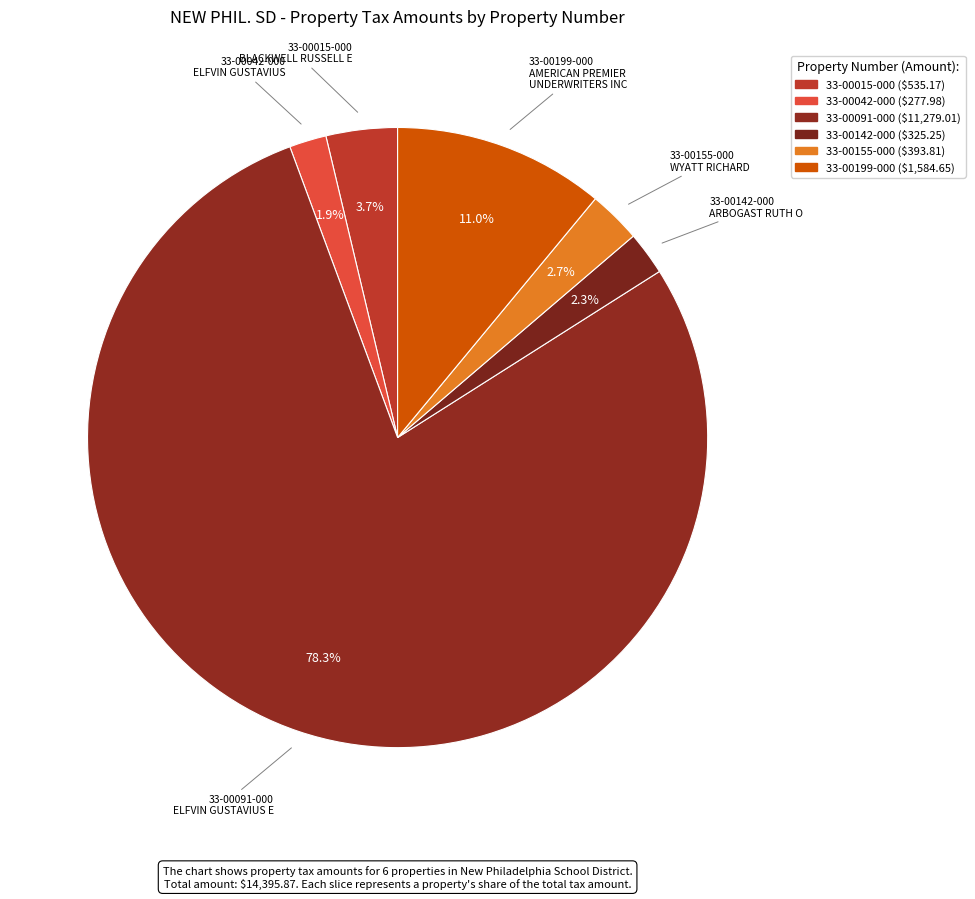

What is the largest slice in the pie chart?

33-00091-000
ELFVIN GUSTAVIUS E